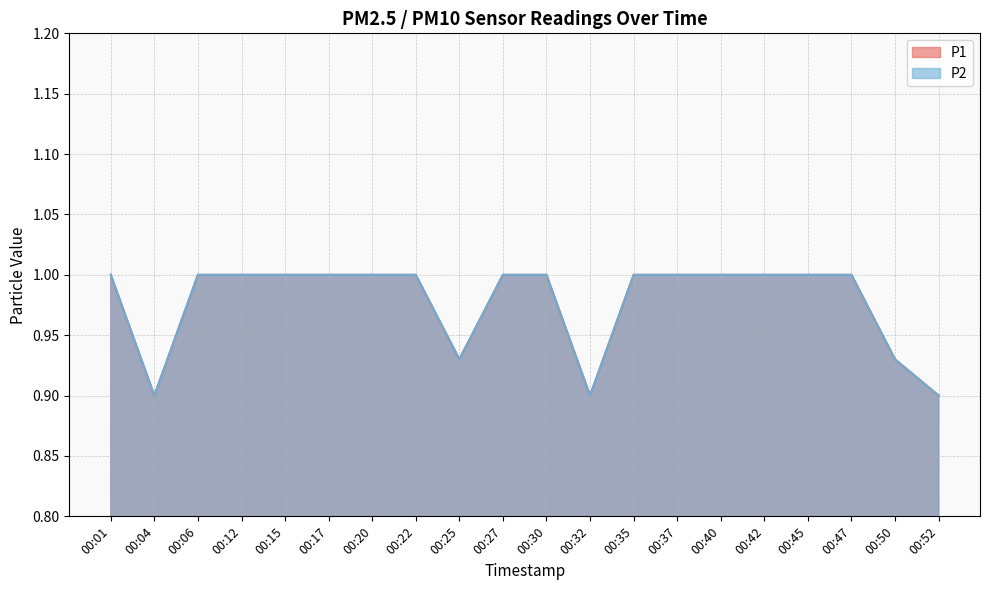

List the series in order of their peak value, lowest first.

P1, P2